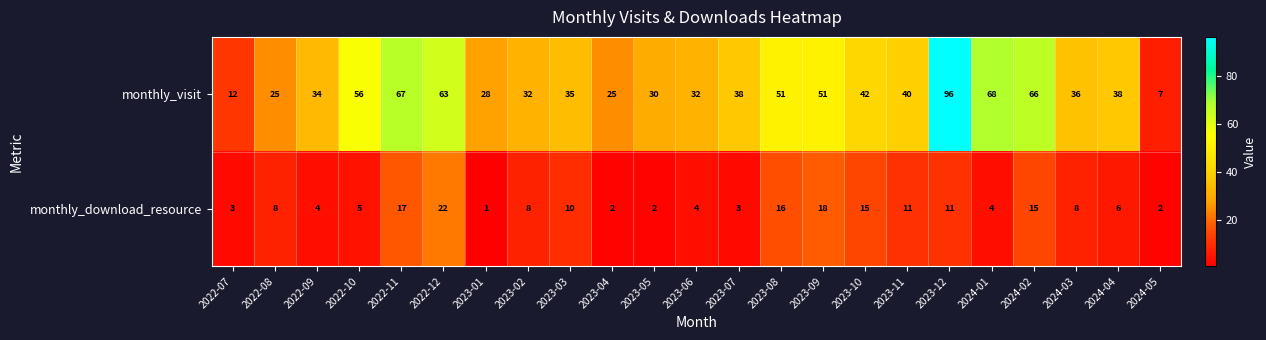

Count the number of data series in this chart.

2